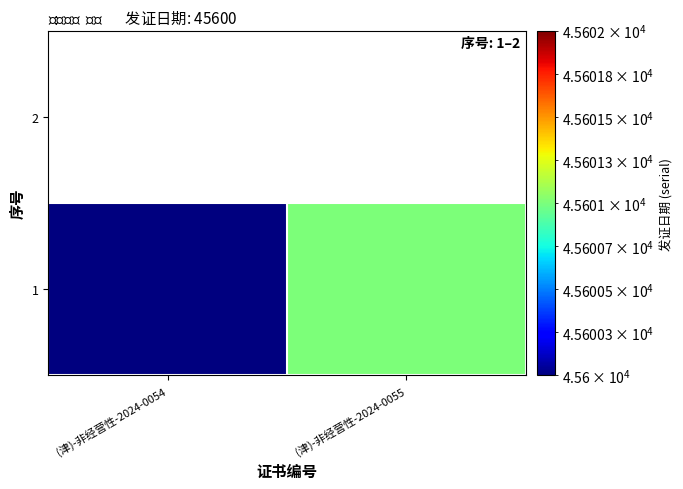

What is the ratio of the value at (津)-非经营性-2024-0054 to the value at (津)-非经营性-2024-0055?

1.0